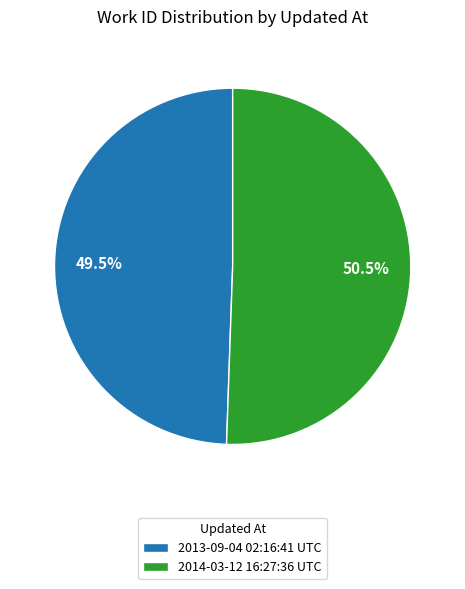

Which has a higher value, 2013-09-04 02:16:41 UTC or 2014-03-12 16:27:36 UTC?

2014-03-12 16:27:36 UTC